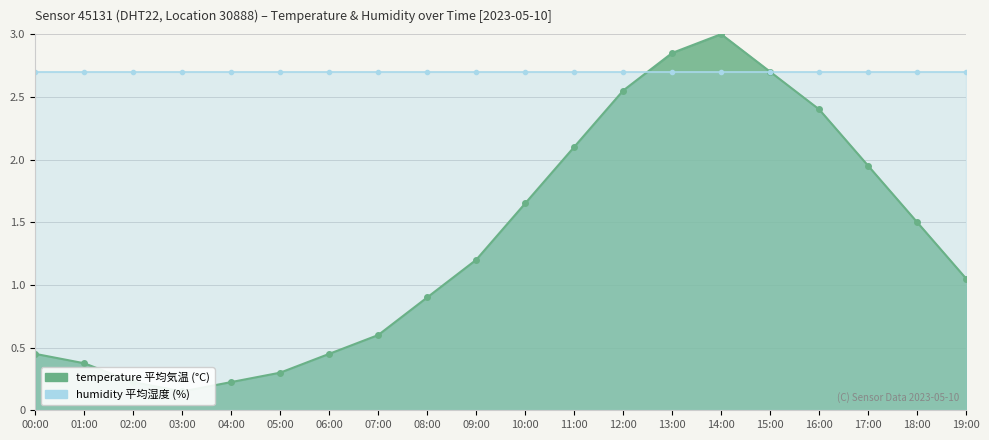

What is the label of the 10th point from the right?

10:00